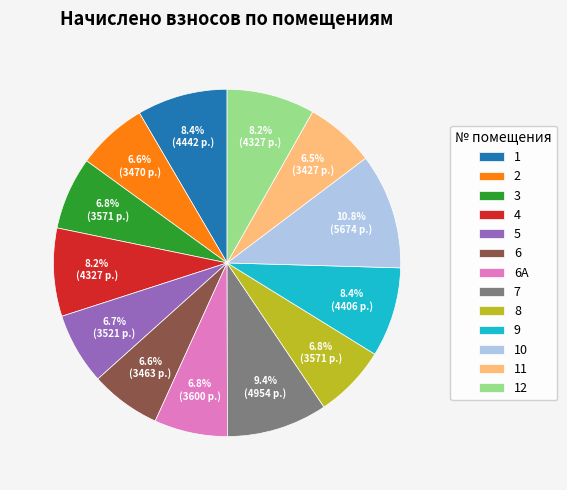

To the nearest percent, what percentage of the pie is 8?

7%